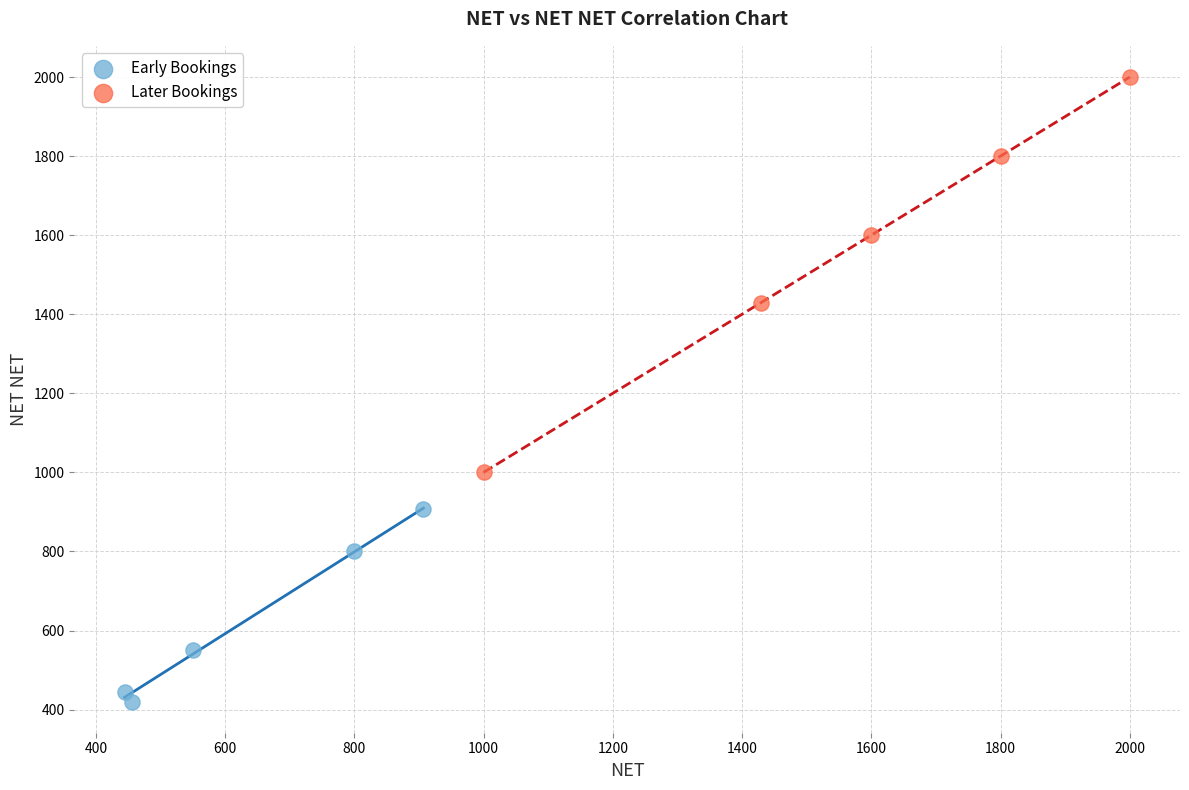

Which series contains the highest Y value?

Later Bookings